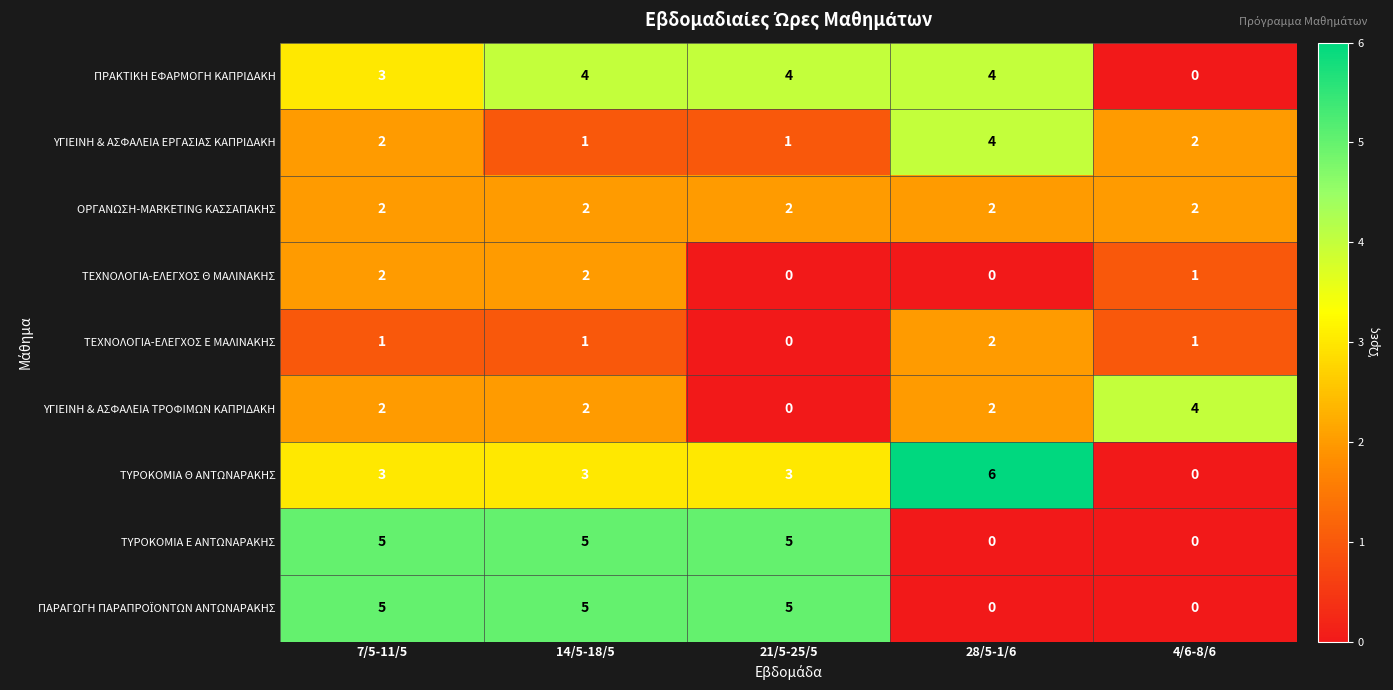

At how many categories does at least one series exceed 2?

5